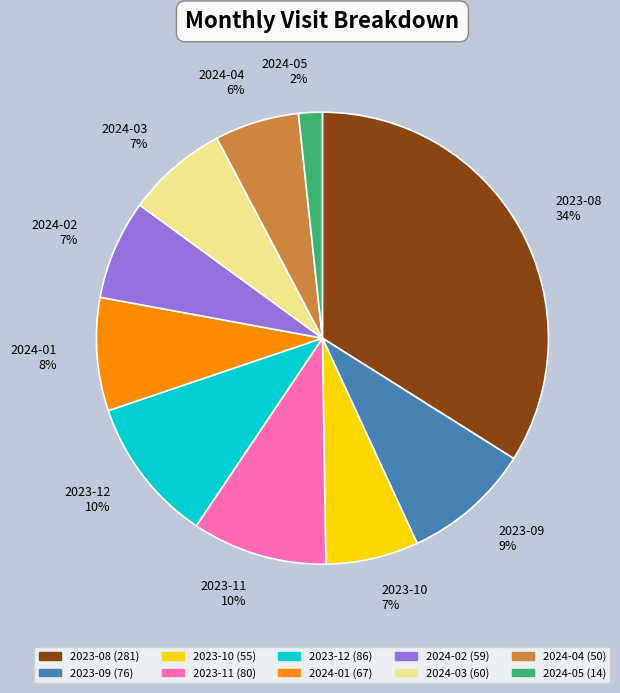

Between 2024-02 and 2024-04, which is larger?

2024-02